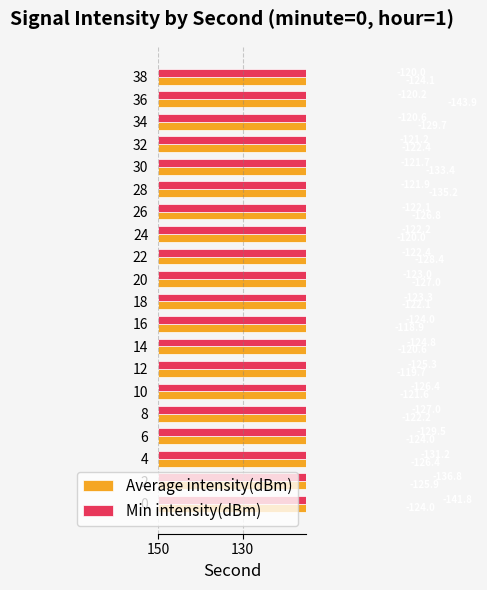

What are all the series names shown in the legend?

Average intensity(dBm), Min intensity(dBm)